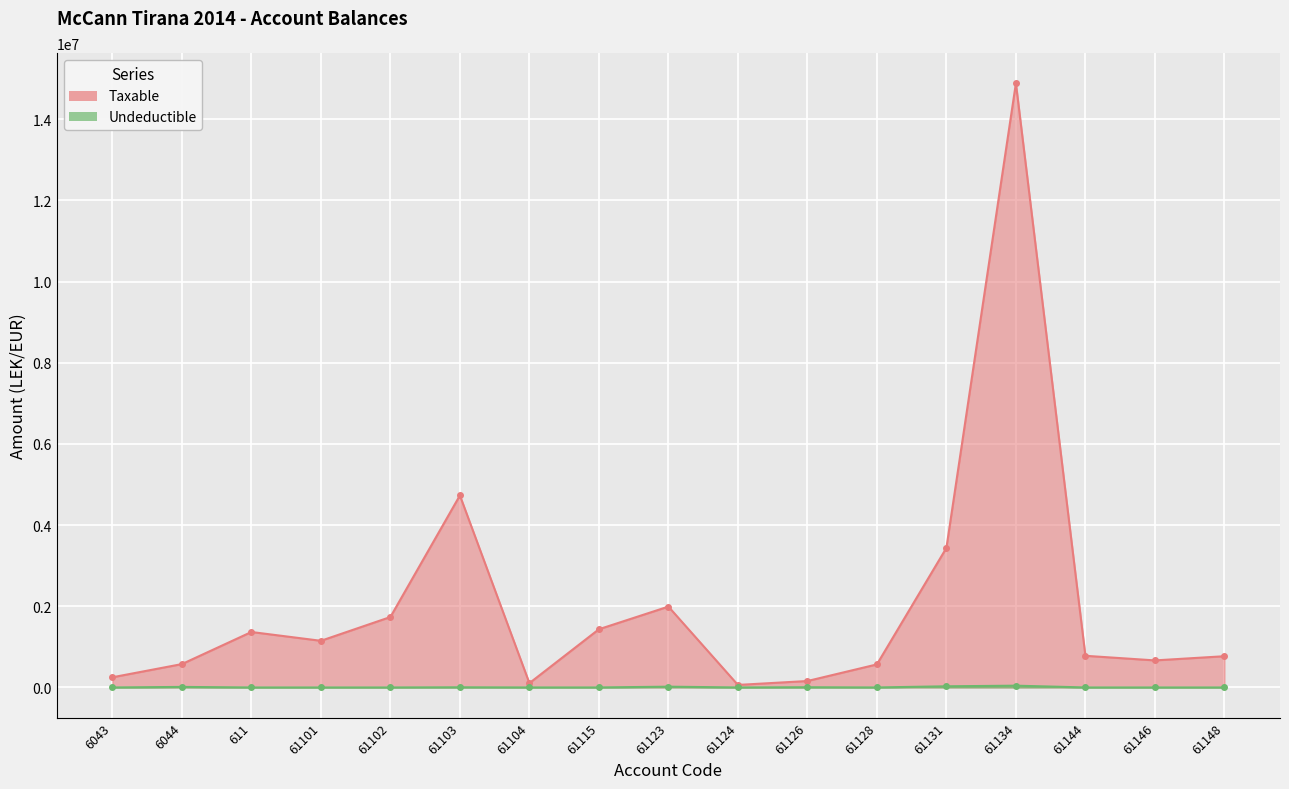

At which label does Taxable reach its peak?

61134